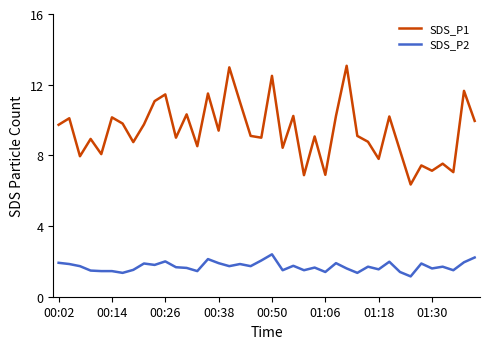

True or false: SDS_P1 and SDS_P2 intersect in this chart.

False